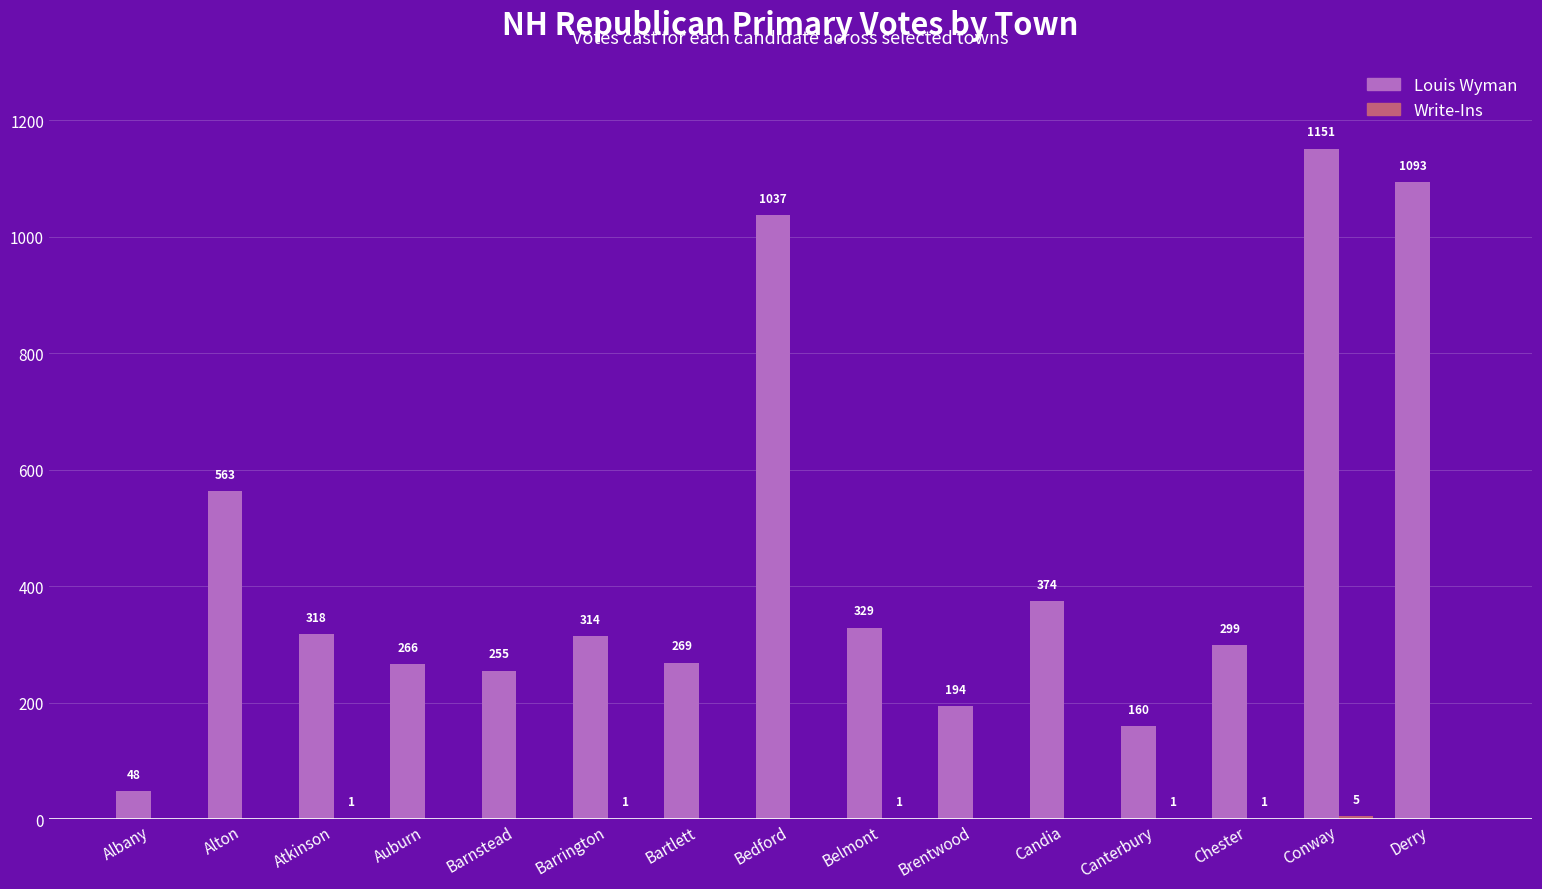

Is it true that Louis Wyman equals 194 at Brentwood?

True